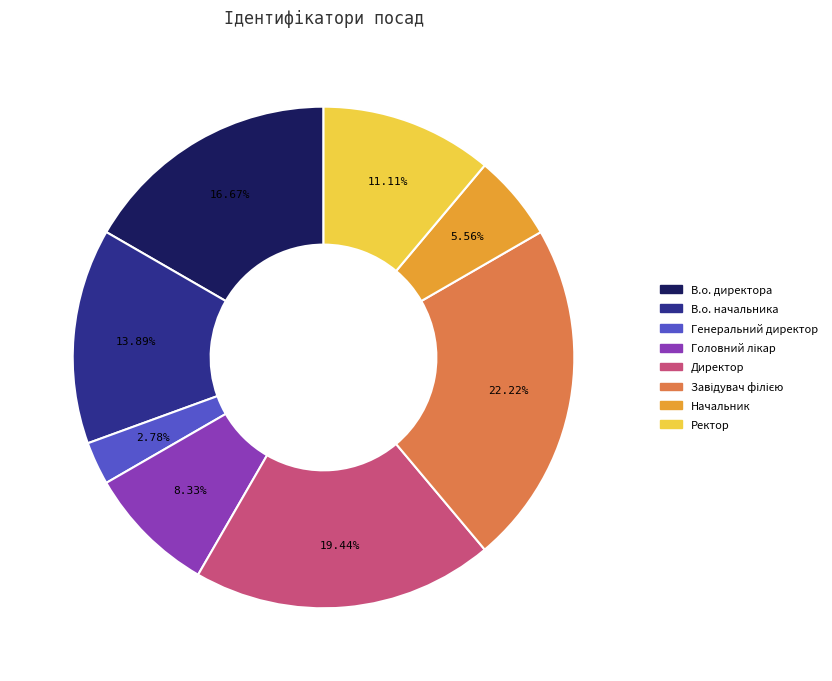

Combined, do В.о. директора and Ректор account for over 50%?

No